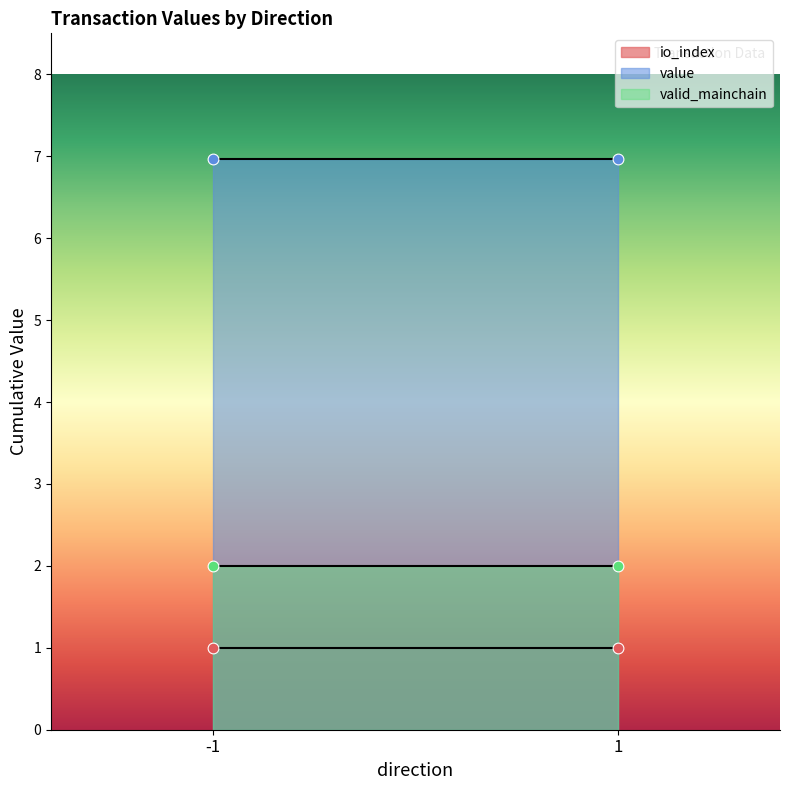

At how many categories does at least one series exceed 4?

2